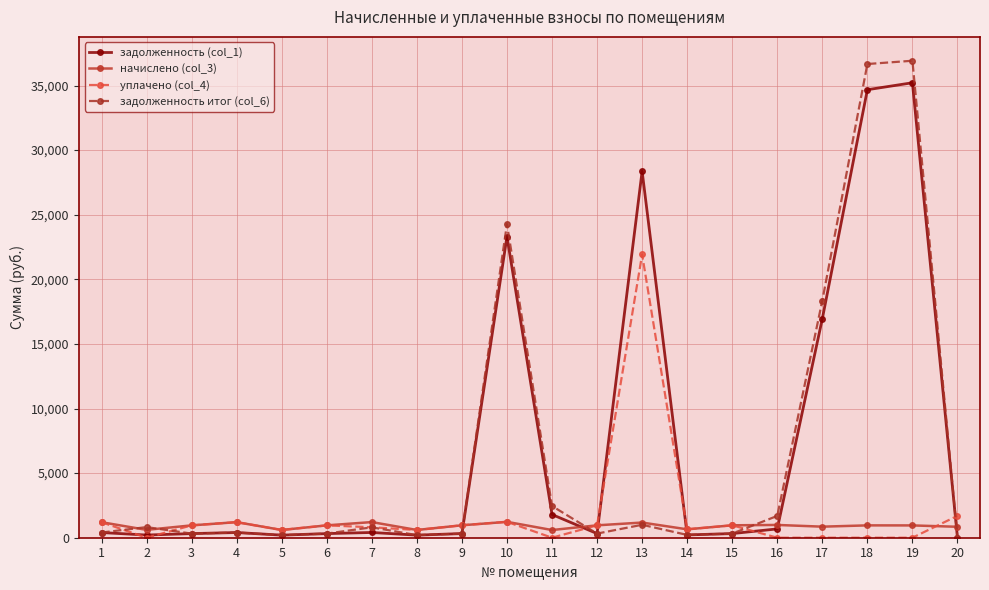

Which series has the widest spread of values?

задолженность итог (col_6)